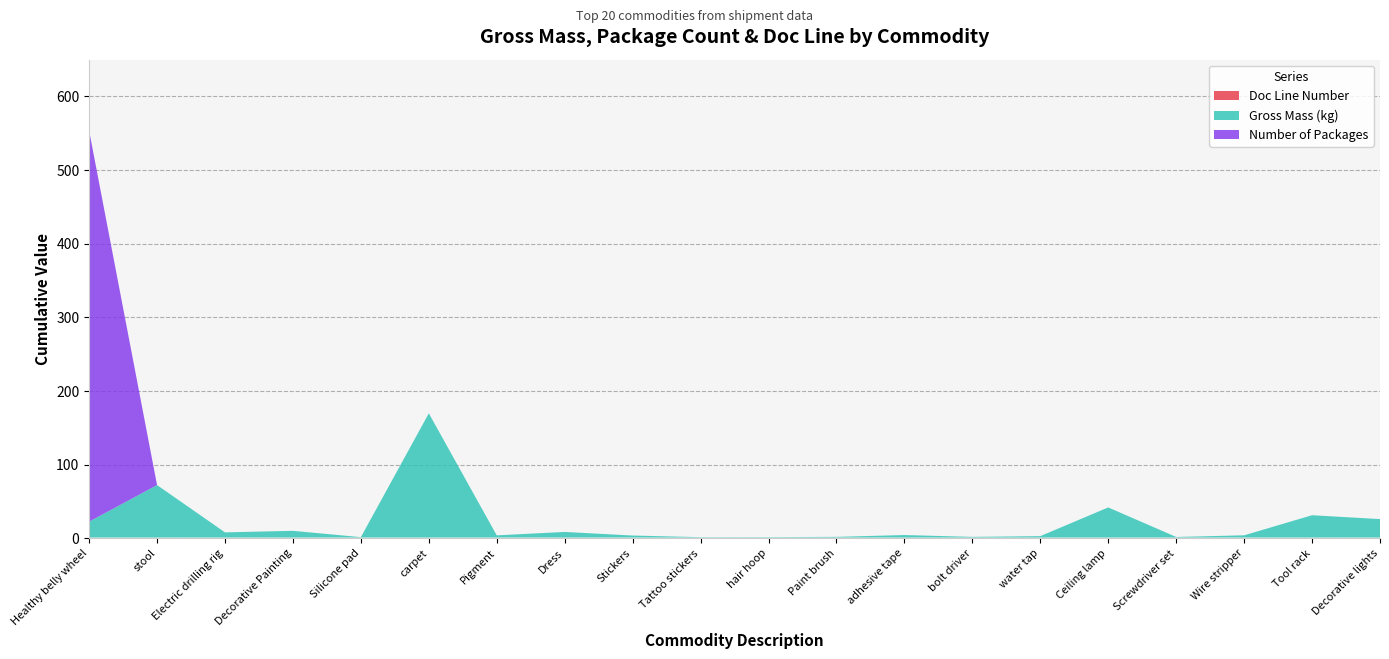

Reading left to right, extract all data points from this chart.

goodsMeasureGrossMass: Healthy belly wheel=21.5	stool=71.2	Electric drilling rig=7.0	Decorative Painting=9.1	Silicone pad=0.5	carpet=168.7	Pigment=2.9	Dress=7.6	Stickers=2.7	Tattoo stickers=0.5	hair hoop=0.5	Paint brush=0.9	adhesive tape=3.4	bolt driver=0.9	water tap=1.9	Ceiling lamp=40.9	Screwdriver set=0.8	Wire stripper=3.0	Tool rack=30.3	Decorative lights=25.0
packaging_numberOfPackages_1: Healthy belly wheel=531.0	stool=0.0	Electric drilling rig=0.0	Decorative Painting=0.0	Silicone pad=0.0	carpet=0.0	Pigment=0.0	Dress=0.0	Stickers=0.0	Tattoo stickers=0.0	hair hoop=0.0	Paint brush=0.0	adhesive tape=0.0	bolt driver=0.0	water tap=0.0	Ceiling lamp=0.0	Screwdriver set=0.0	Wire stripper=0.0	Tool rack=0.0	Decorative lights=0.0
supportingDocument_documentLineNumber_1: Healthy belly wheel=1.0	stool=1.0	Electric drilling rig=1.0	Decorative Painting=1.0	Silicone pad=1.0	carpet=1.0	Pigment=1.0	Dress=1.0	Stickers=1.0	Tattoo stickers=1.0	hair hoop=1.0	Paint brush=1.0	adhesive tape=1.0	bolt driver=1.0	water tap=1.0	Ceiling lamp=1.0	Screwdriver set=1.0	Wire stripper=1.0	Tool rack=1.0	Decorative lights=1.0